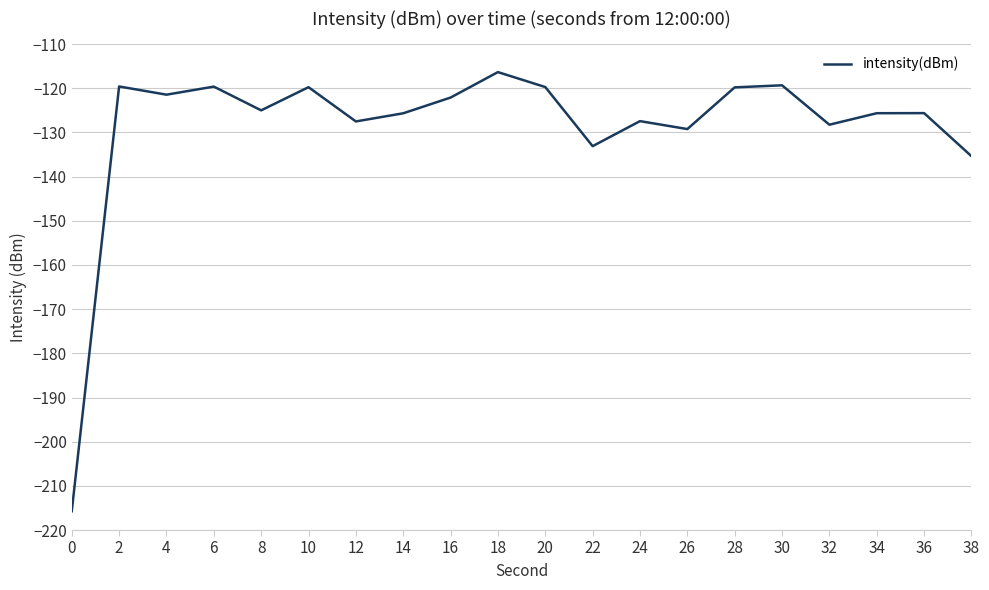

Which has a higher value, 26 or 36?

36